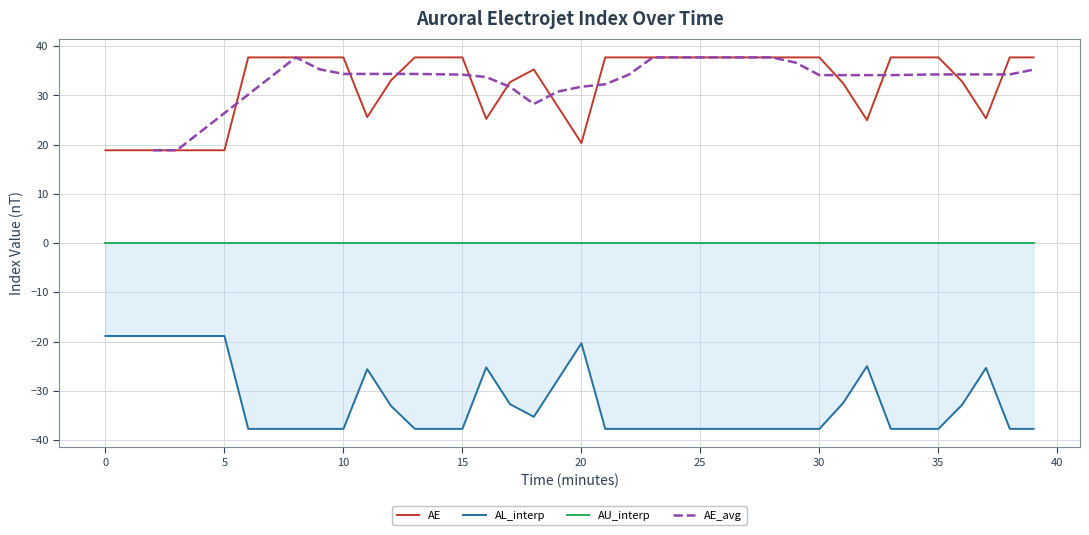

Does the chart display data point markers on the line(s)?

No